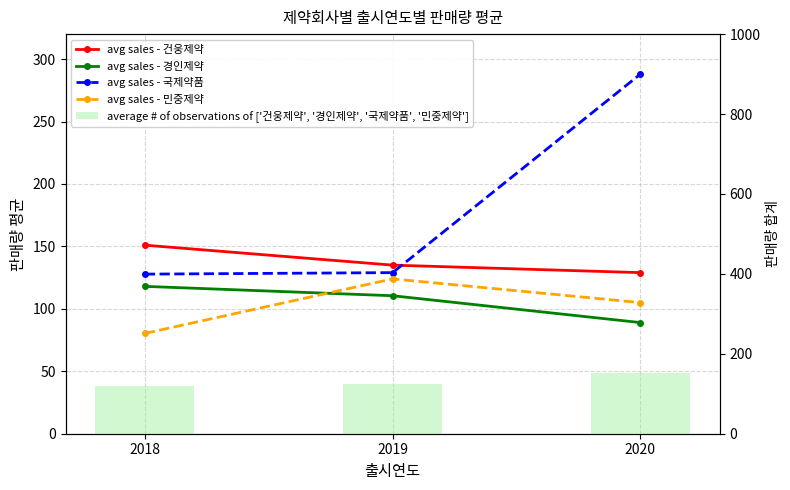

Where does the avg sales - 국제약품 series first go above 129?

2020